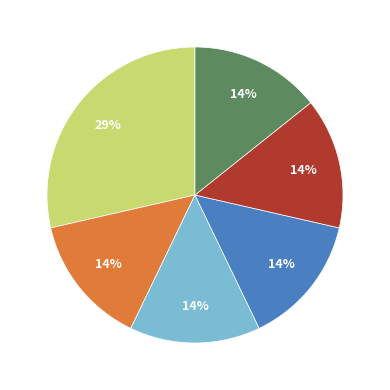

Is there a majority slice in this chart?

No